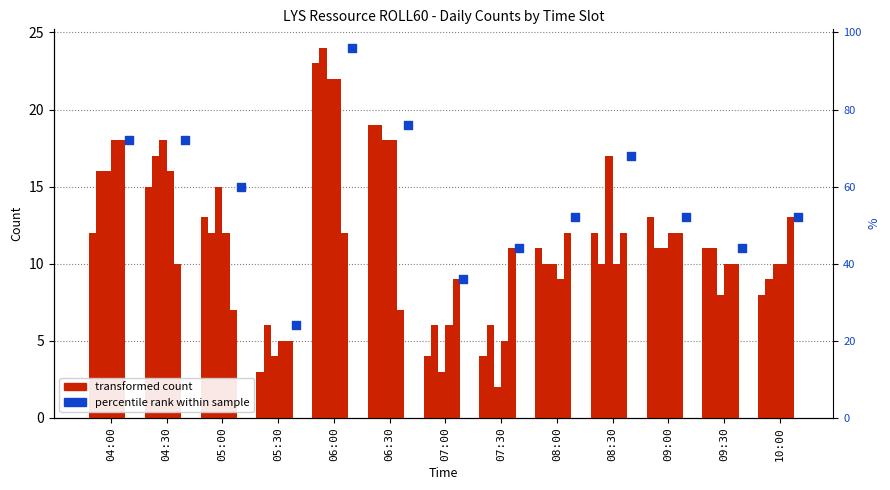

At how many categories does at least one series exceed 16?

5